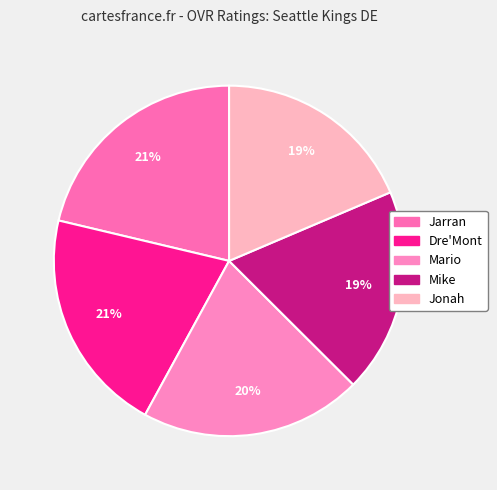

To the nearest percent, what is the combined percentage of Jarran and Jonah?

40%